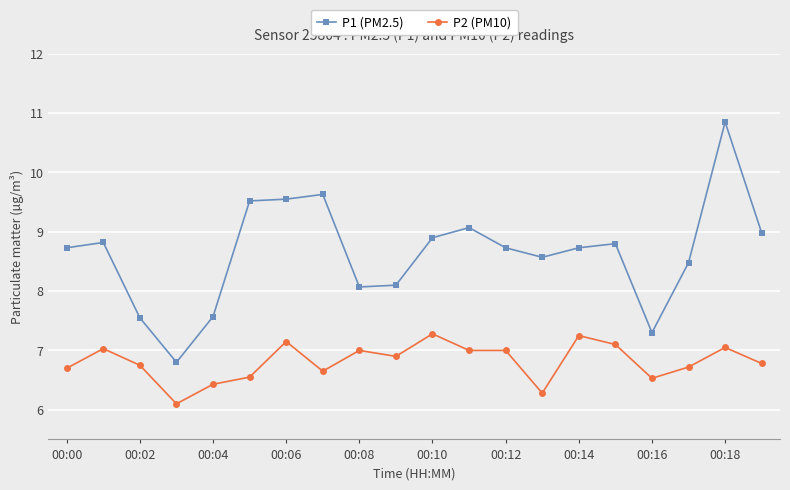

Which series has the widest spread of values?

P1 (PM2.5)